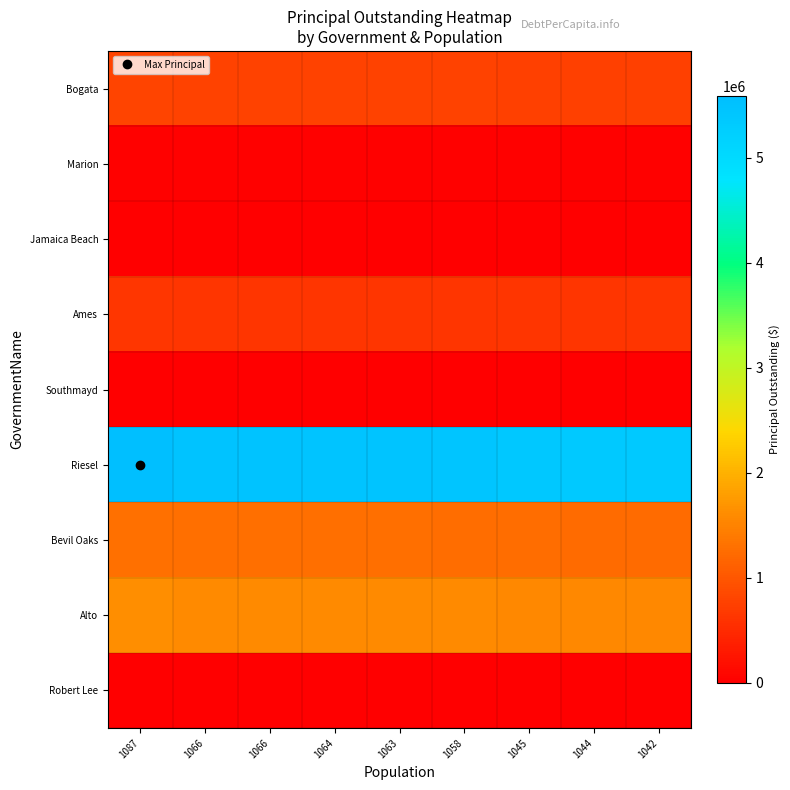

Which series has the largest range (max minus min)?

Riesel